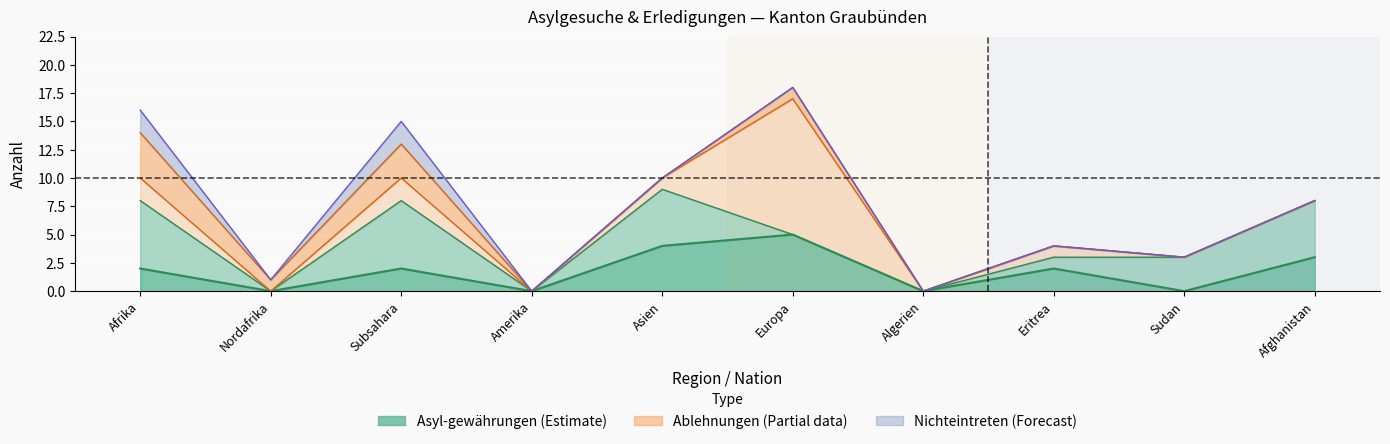

Where does the Ablehnungen_mit_VA series first go above 3?

Afrika